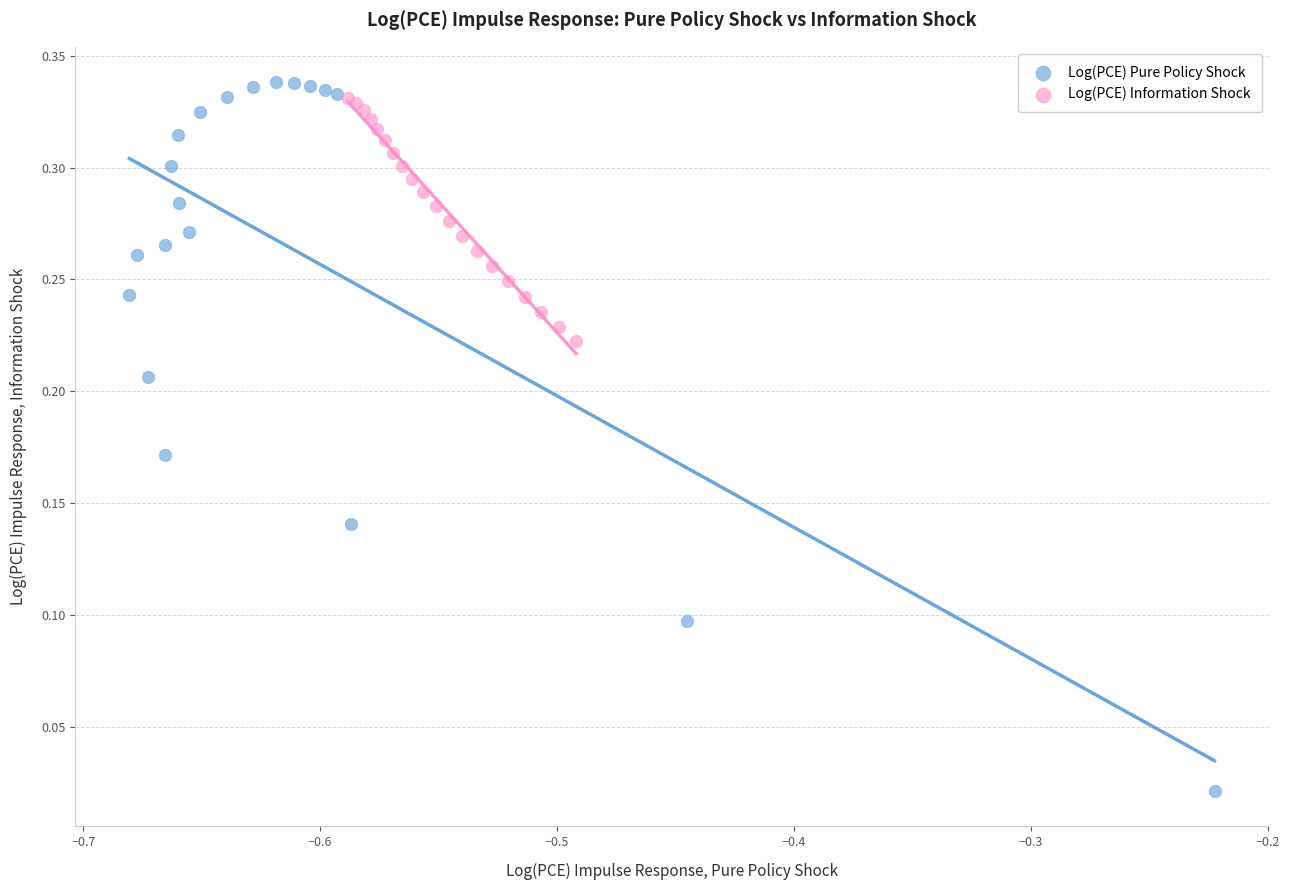

Which series contains the lowest Y value?

Log(PCE) Pure Policy Shock